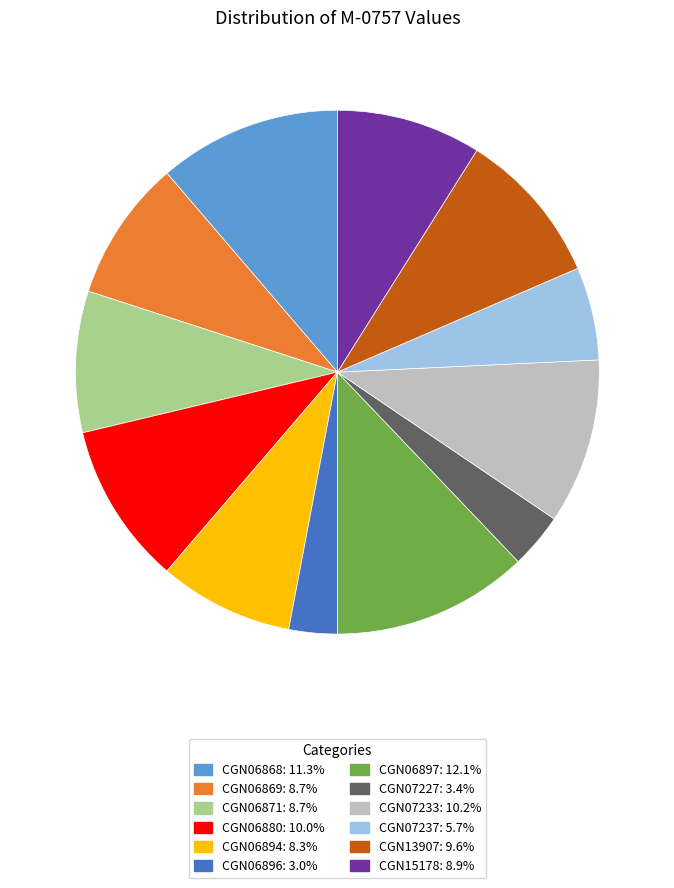

Is it true that CGN06880 is 10% of the pie?

True